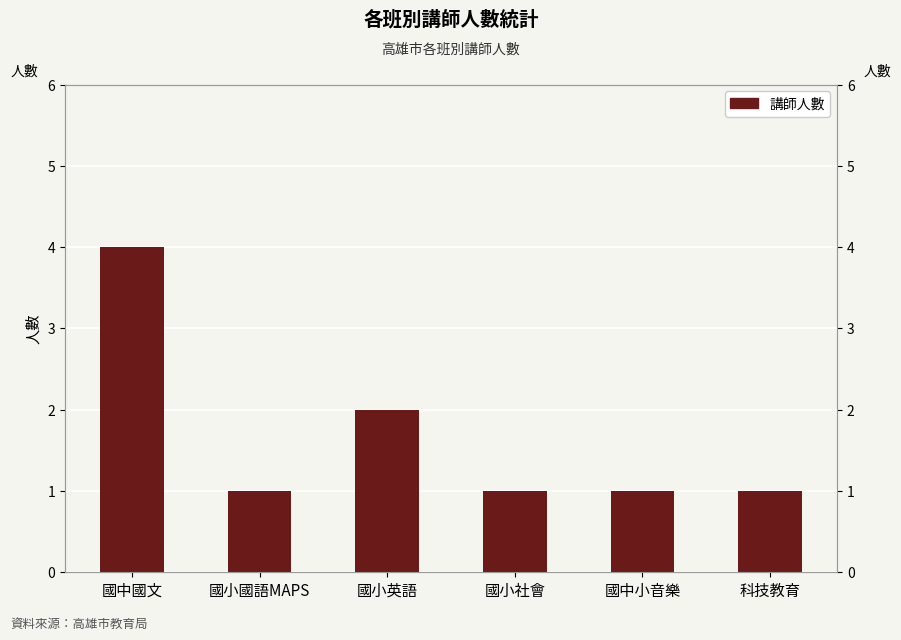

What is the label of the 4th bar from the right?

國小英語